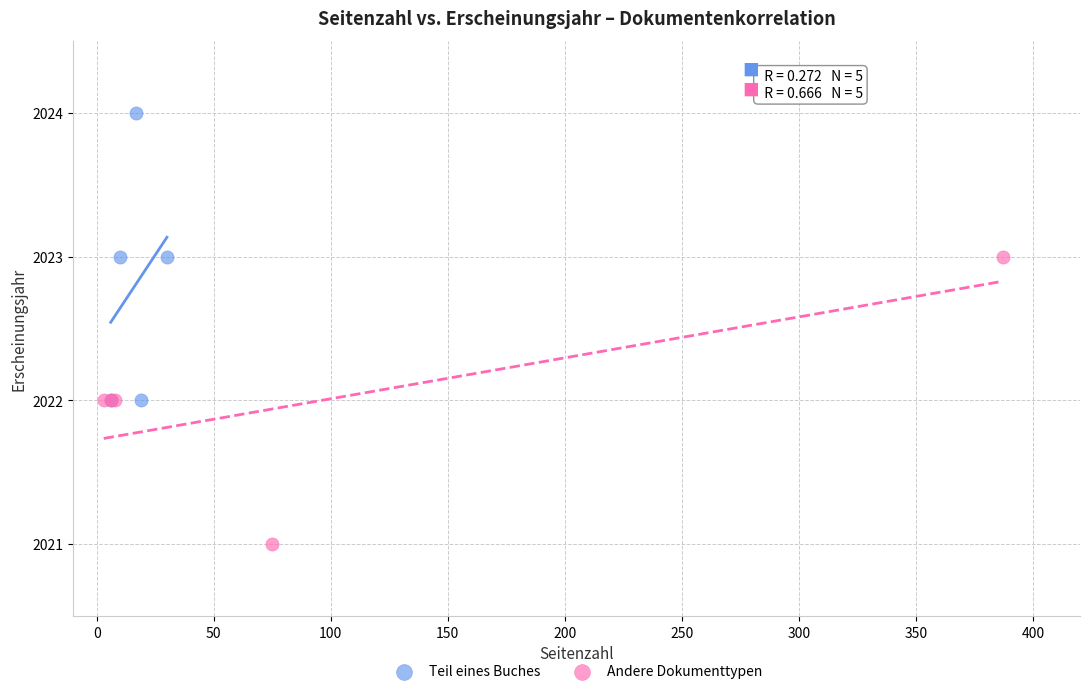

Which series reaches the maximum Y coordinate?

Teil eines Buches